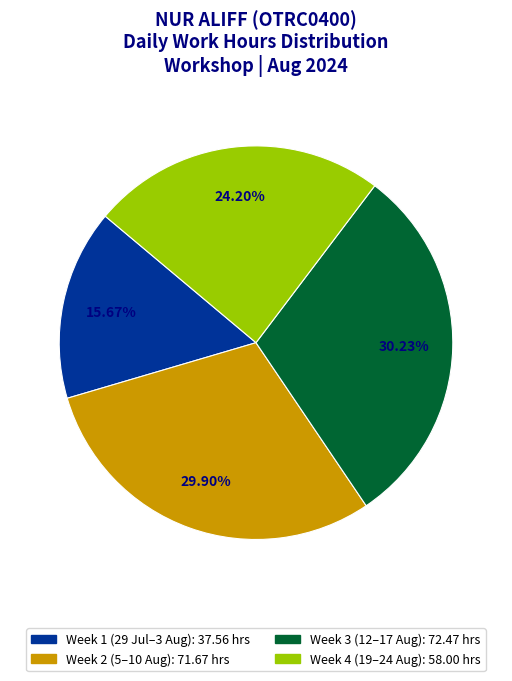

Is there a majority slice in this chart?

No